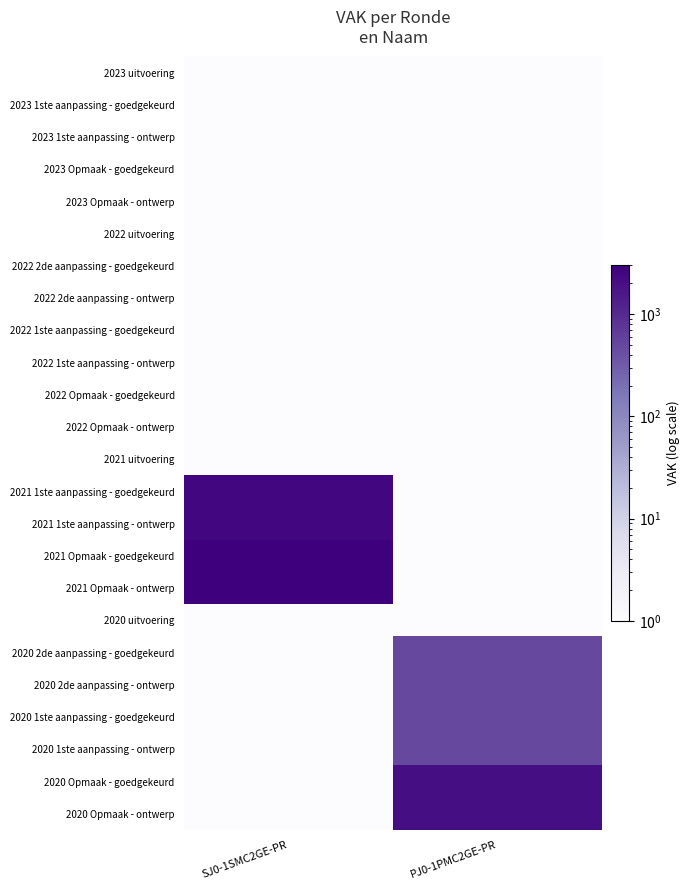

What is the spread (max minus min) of values at SJ0-1SMC2GE-PR?

3000